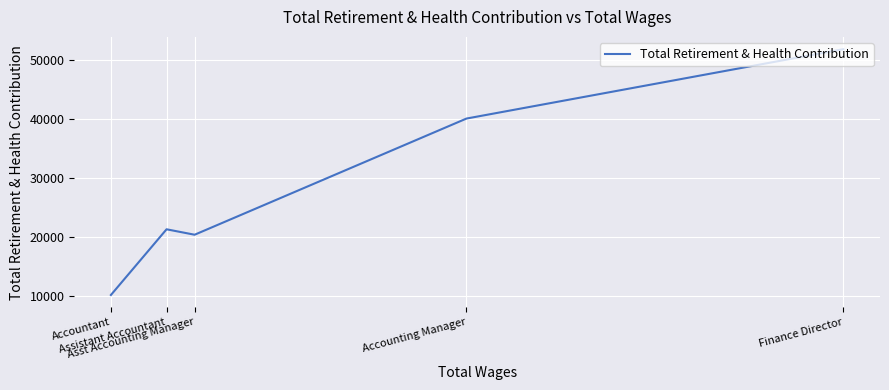

List the labels in order of value, smallest first.

Accountant, Asst Accounting Manager, Assistant Accountant, Accounting Manager, Finance Director